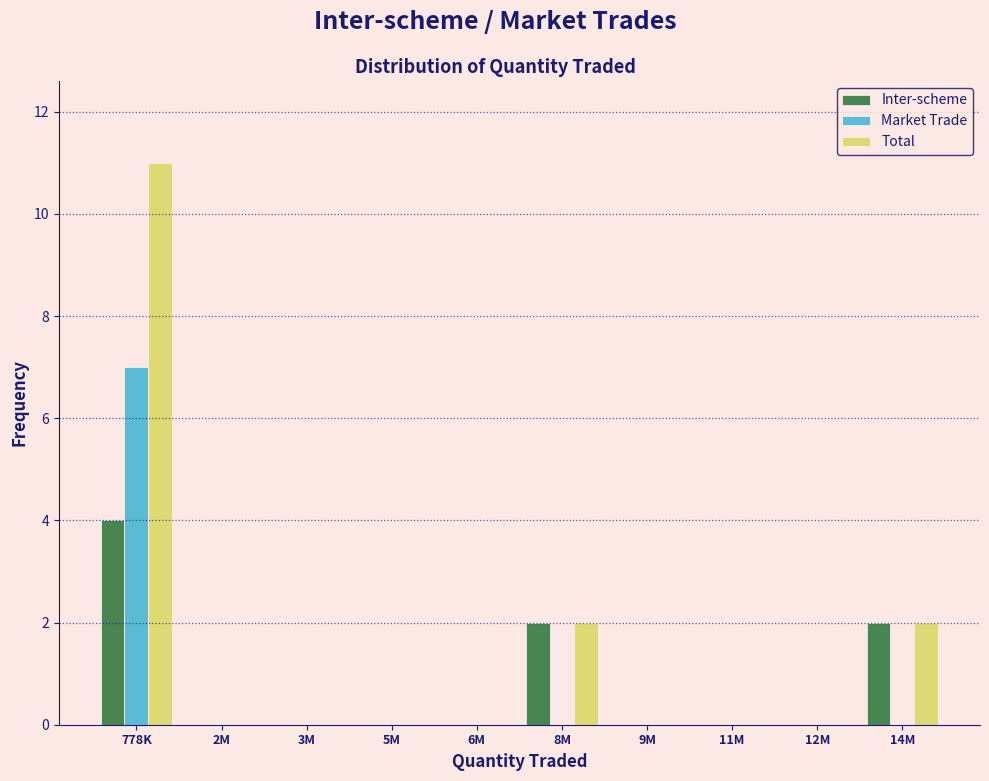

Reading left to right, list all the values displayed in this chart.

Inter-scheme: 778K=4	2M=0	3M=0	5M=0	6M=0	8M=2	9M=0	11M=0	12M=0	14M=2
Market Trade: 778K=7	2M=0	3M=0	5M=0	6M=0	8M=0	9M=0	11M=0	12M=0	14M=0
Total: 778K=11	2M=0	3M=0	5M=0	6M=0	8M=2	9M=0	11M=0	12M=0	14M=2